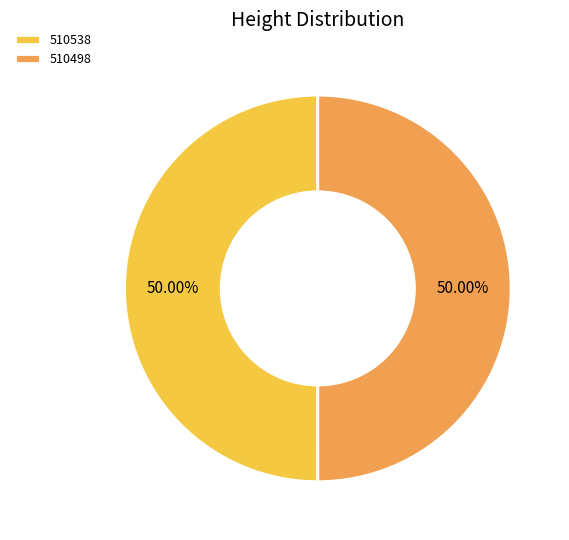

How many slices are in this pie chart?

2